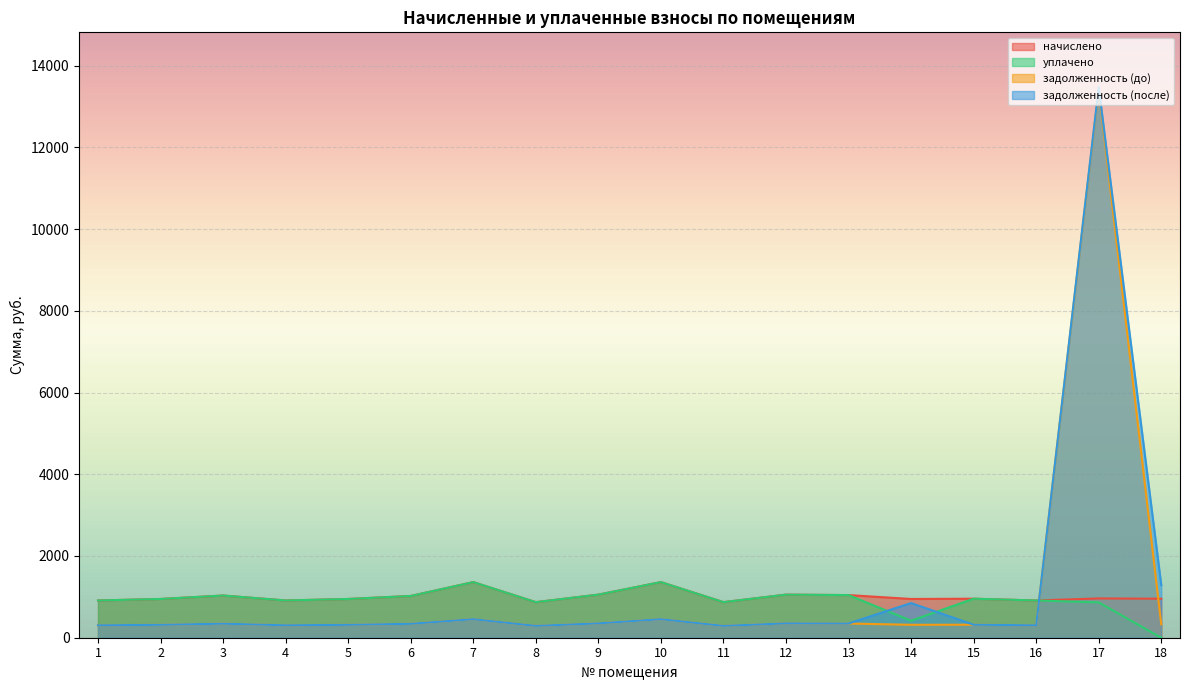

In начислено, how many points are lower than both neighbors (excluding endpoints)?

5